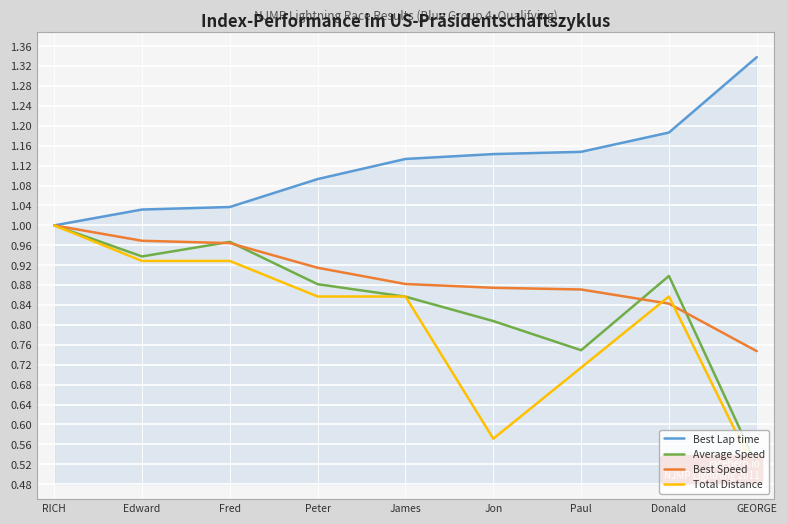

What is the total value across all series at GEORGE?

3.1